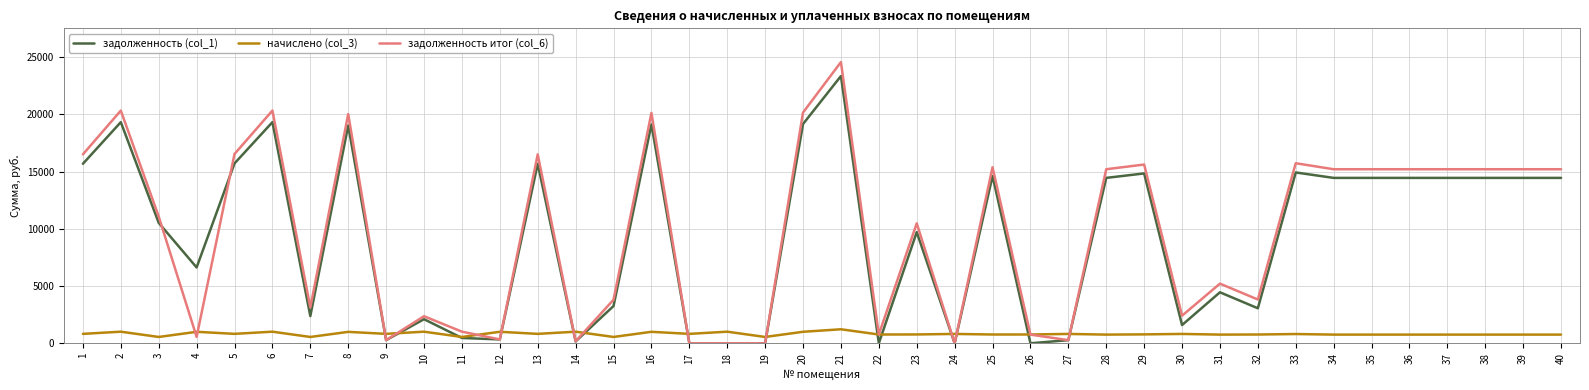

What is the maximum value for начислено (col_3)?

1223.0